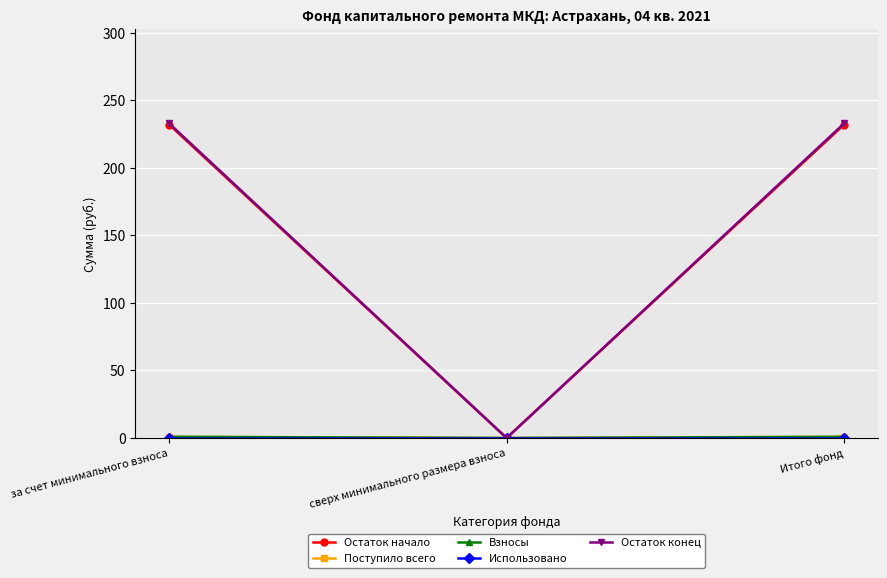

Does the chart have visible grid lines?

Yes